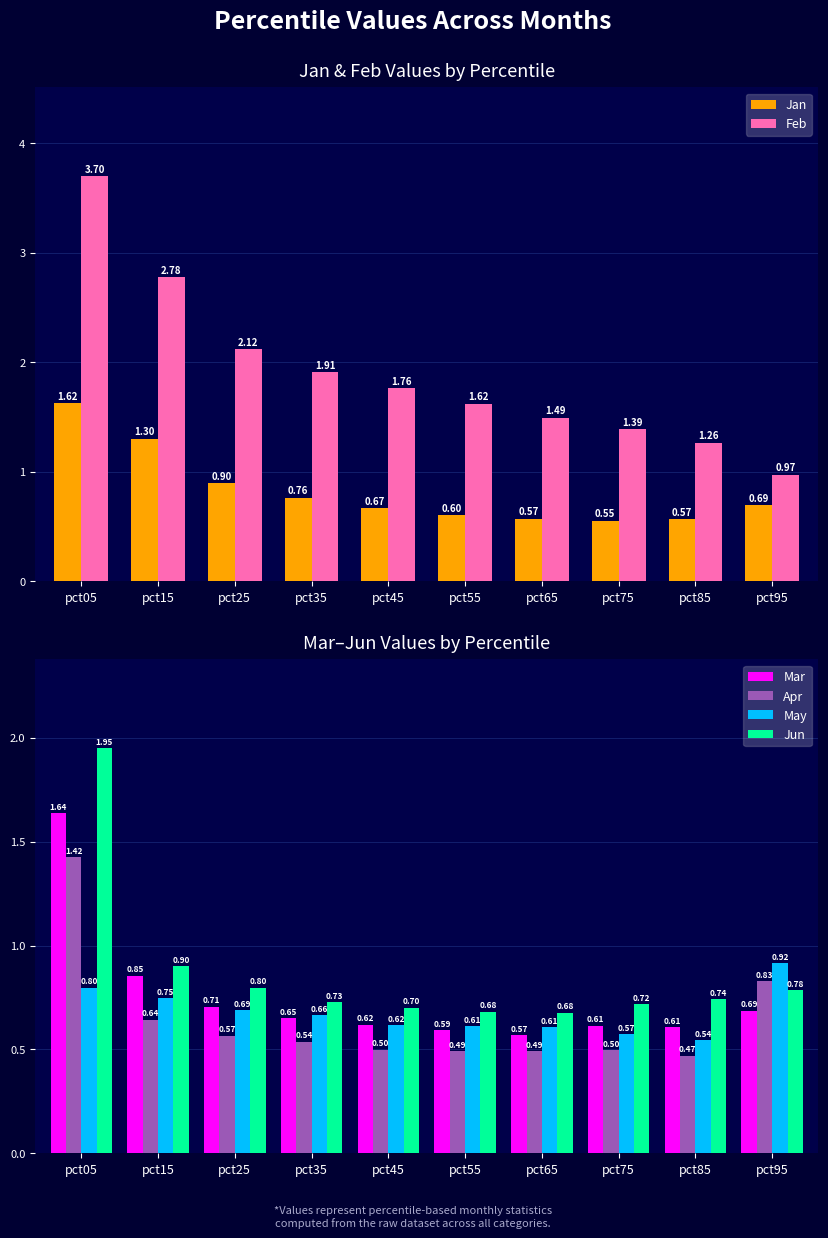

What is the difference between the highest and lowest values at pct15?

2.1